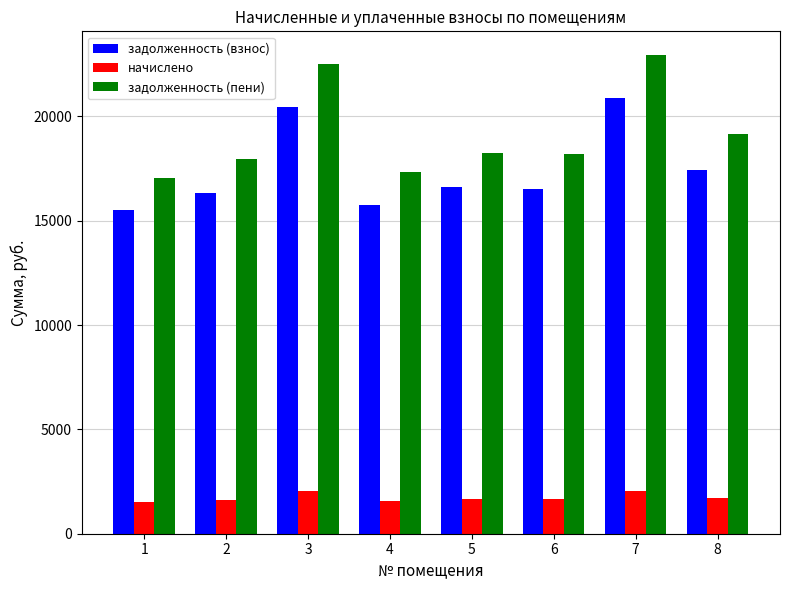

Rank the series by their maximum value, from lowest to highest.

начислено, задолженность (взнос), задолженность (пени)